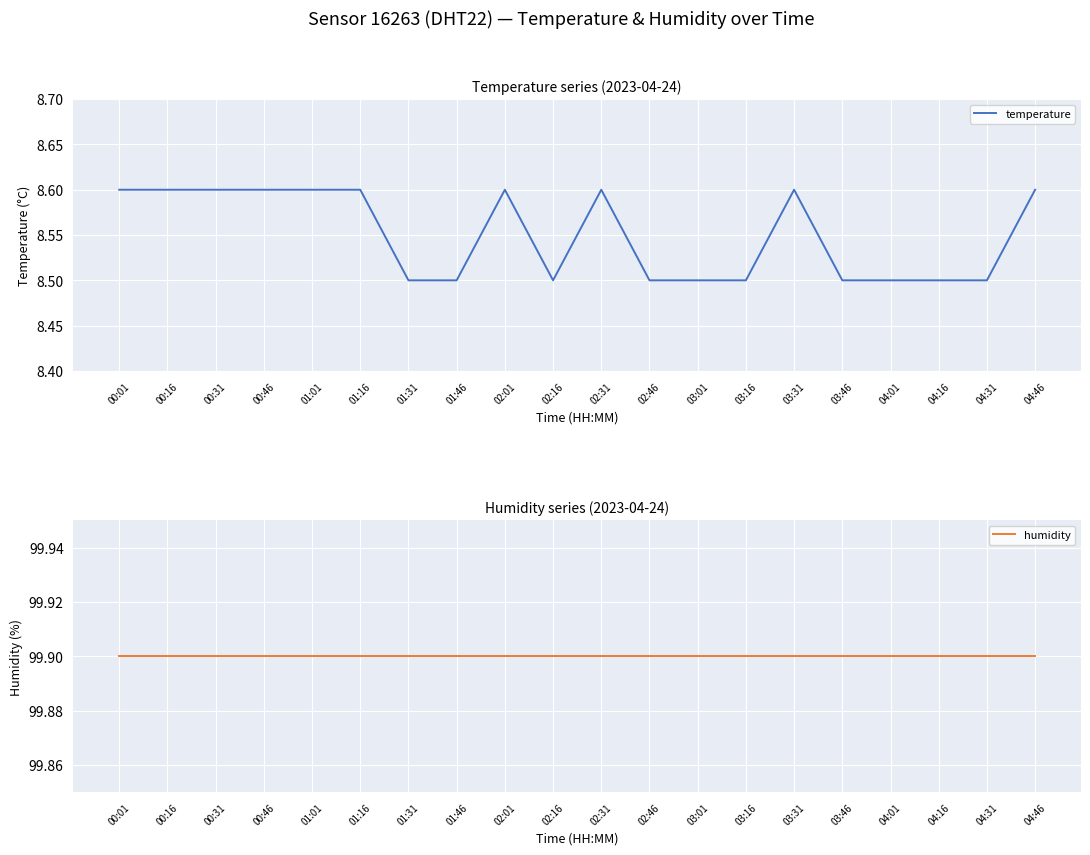

Count the number of data series in this chart.

2